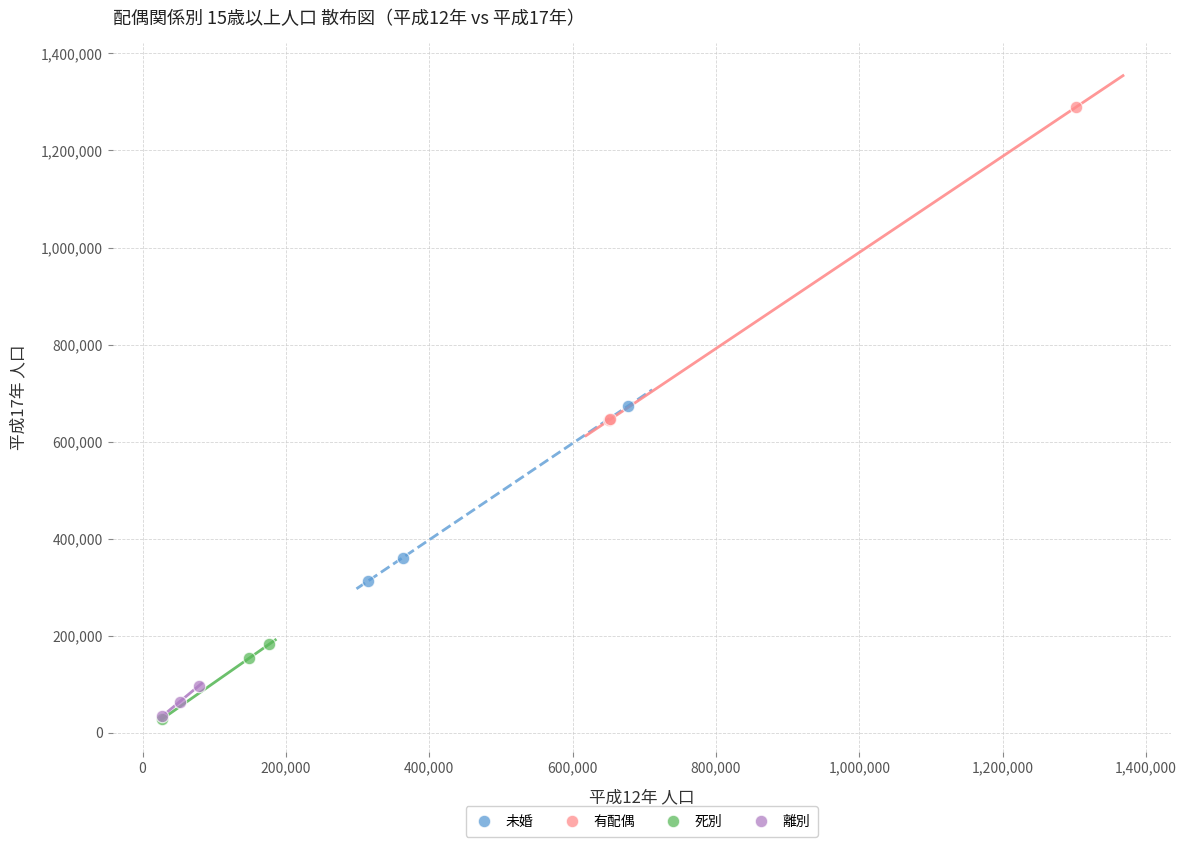

Which series has the largest Y range (max minus min)?

有配偶